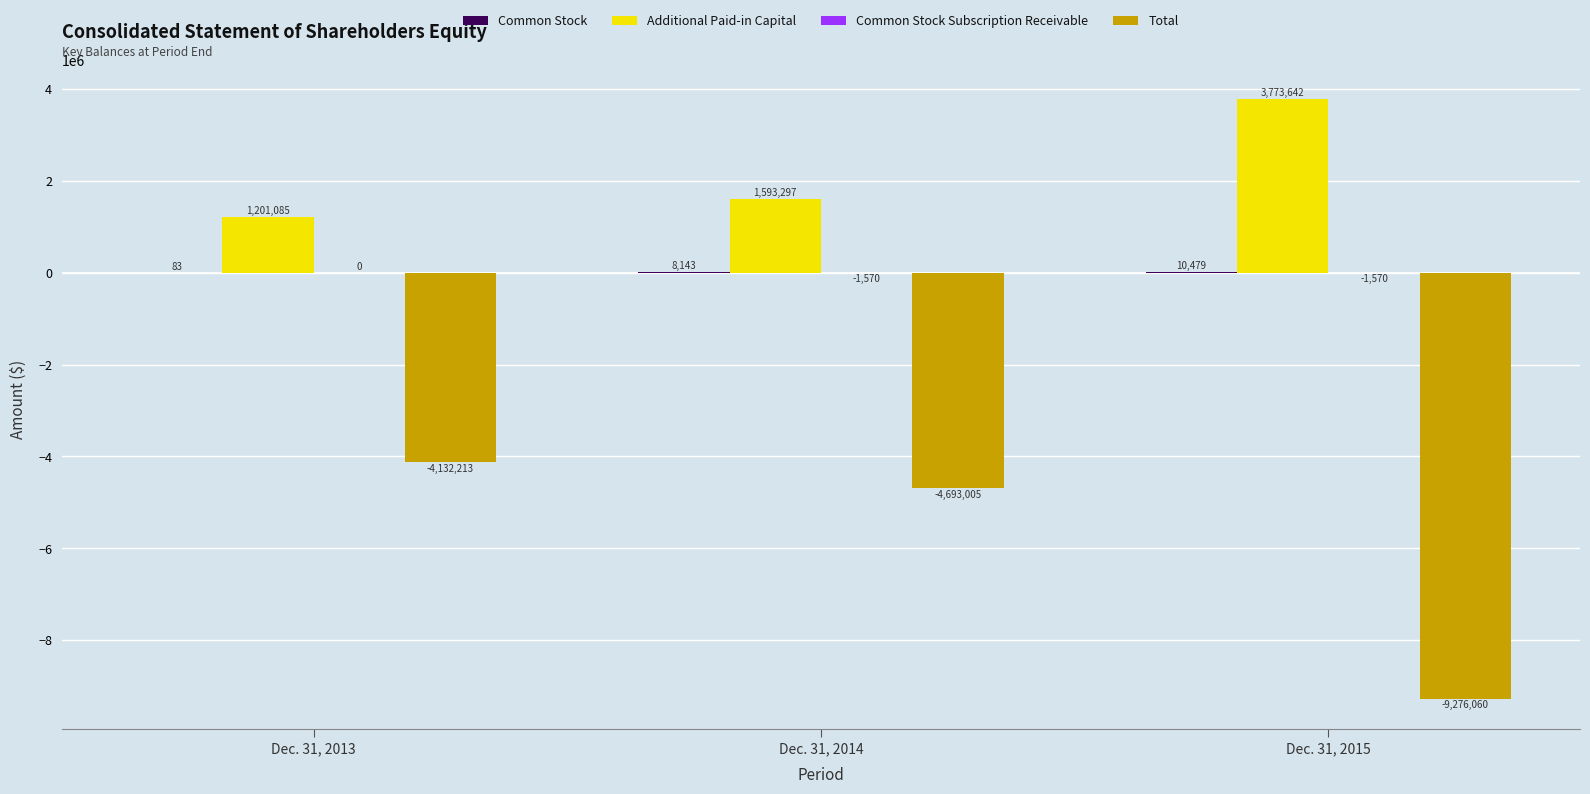

What is the total value across all series at Dec. 31, 2015?

-5493509